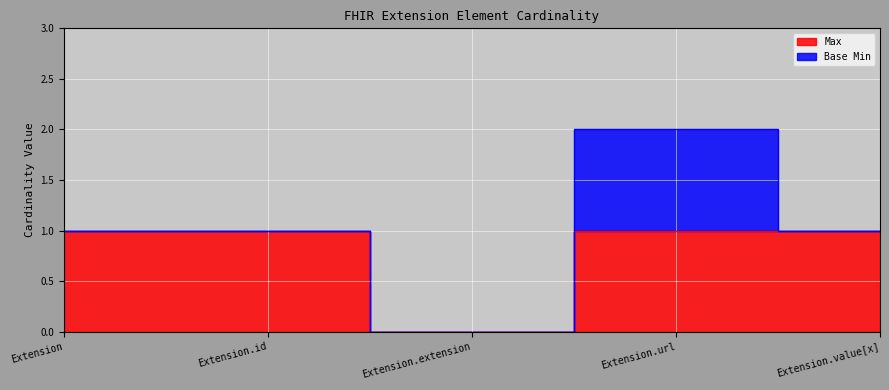

Approximately how many times larger is the value at Extension compared to Extension.id?

1.0